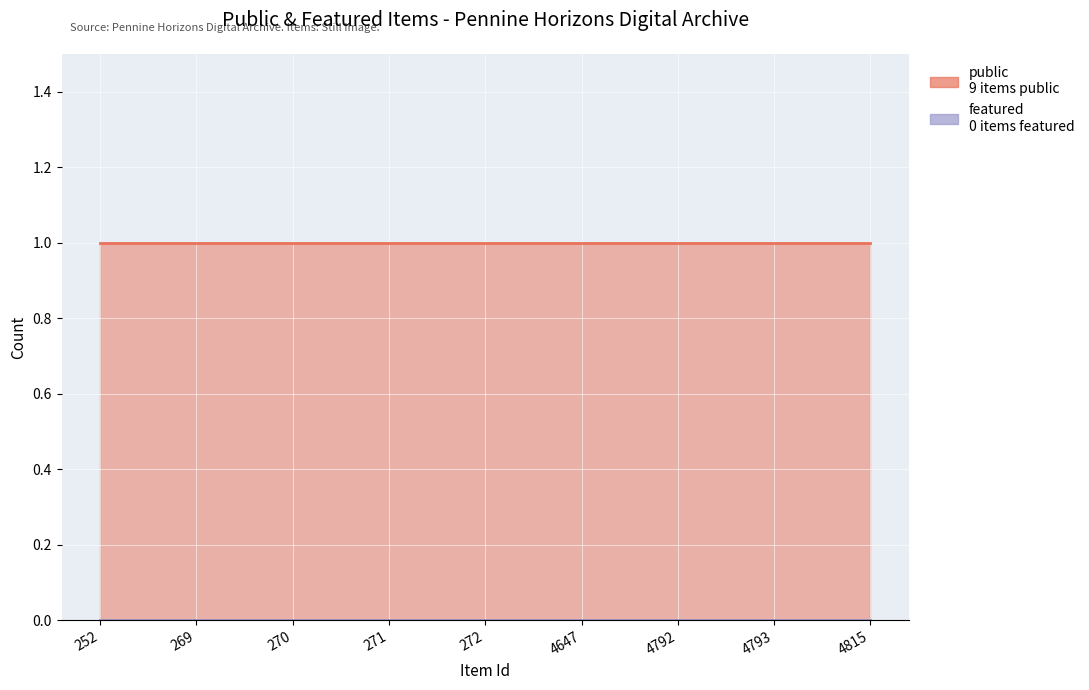

Which has a higher value, 252 or 271?

252